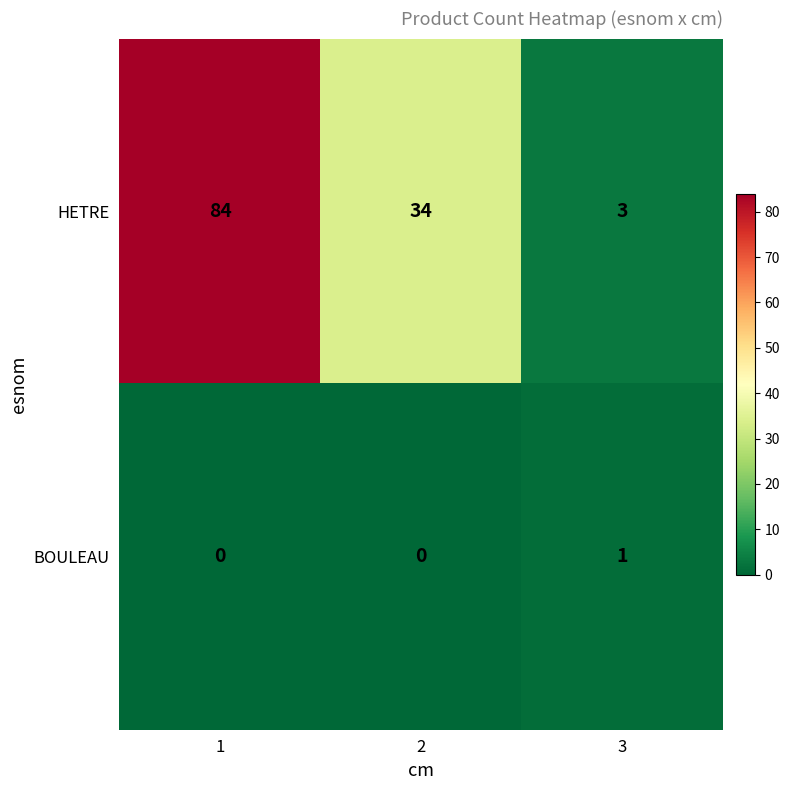

What is the minimum value for HETRE?

3